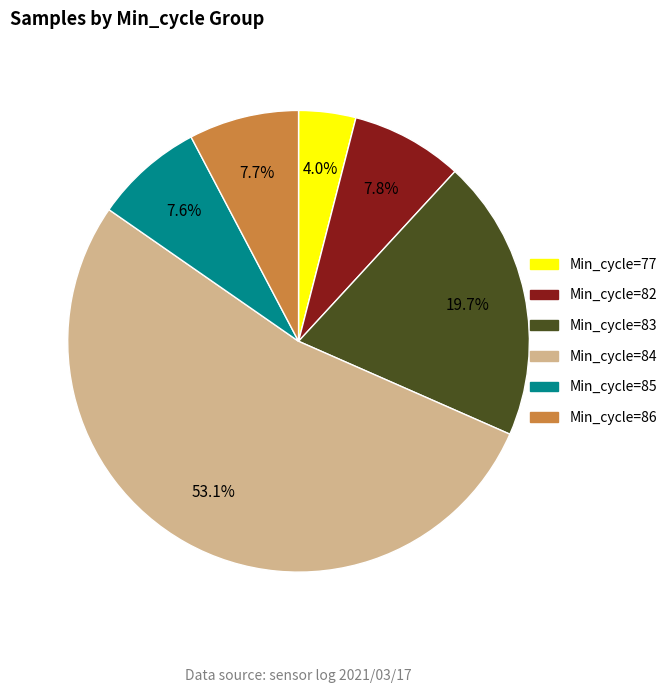

Is there a majority slice in this chart?

Yes